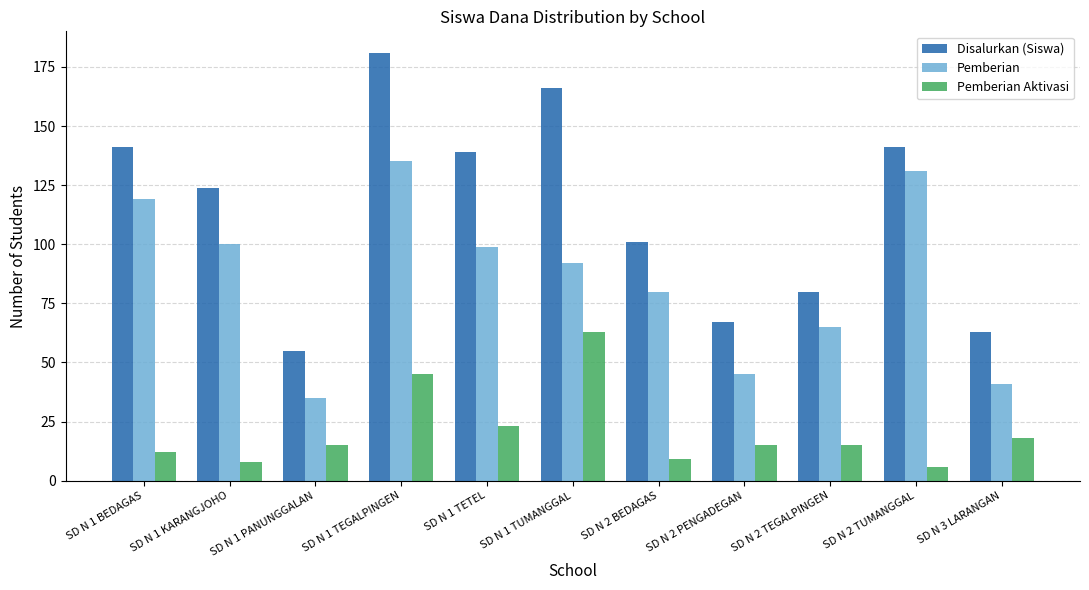

Is the value of Pemberian at SD N 1 TEGALPINGEN greater than the value of Pemberian Aktivasi at SD N 2 PENGADEGAN?

Yes